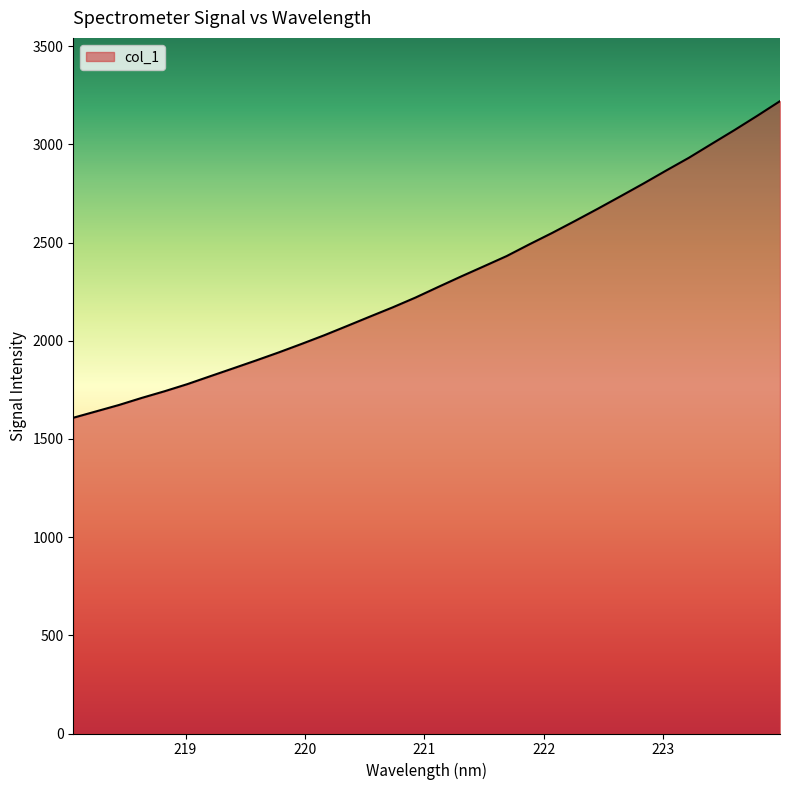

What is the difference between the maximum and minimum values?

1612.3